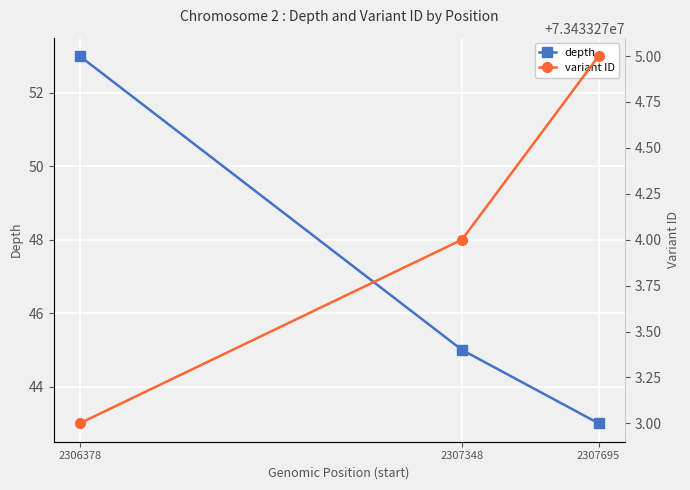

List the series in order of their peak value, highest first.

variant ID, depth